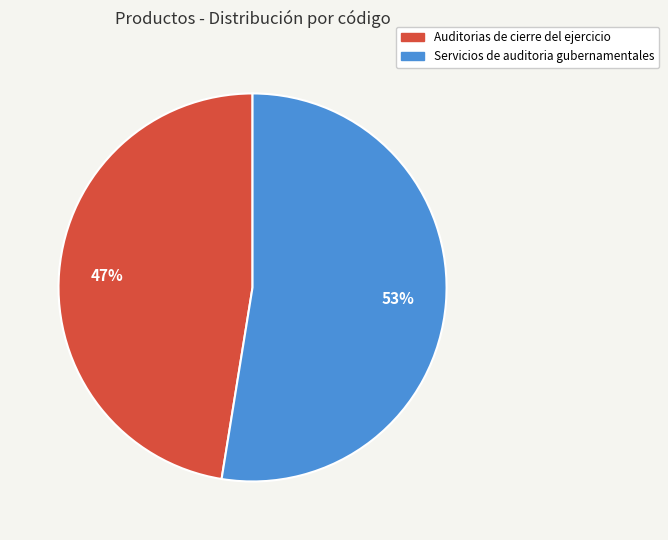

Which slice is the smallest?

Auditorias de cierre del ejercicio